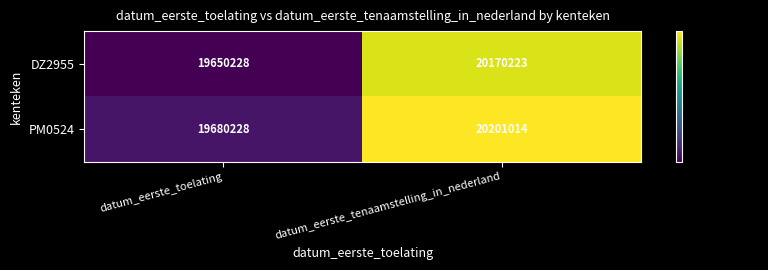

Rank the series by their average value, from lowest to highest.

DZ2955, PM0524